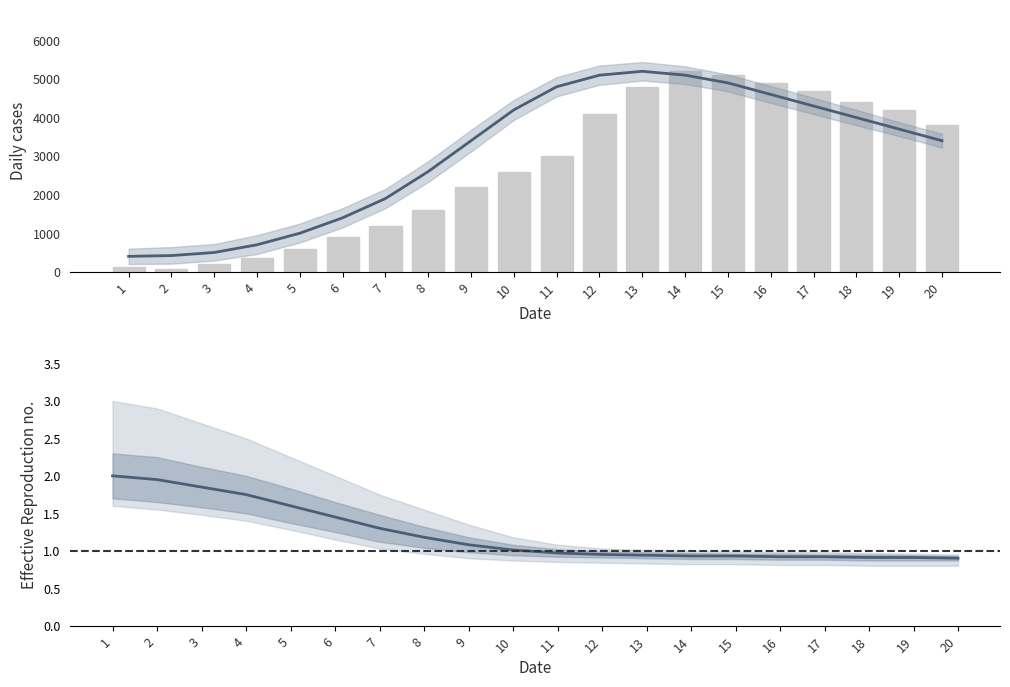

Reading left to right, extract all data points from this chart.

ID: 2.0	1.9	1.9	1.8	1.6	1.4	1.3	1.2	1.1	1.0	1.0	0.9	0.9	0.9	0.9	0.9	0.9	0.9	0.9	0.9
Monto bruto: 120.0	80.0	200.0	350.0	600.0	900.0	1200.0	1600.0	2200.0	2600.0	3000.0	4100.0	4800.0	5200.0	5100.0	4900.0	4700.0	4400.0	4200.0	3800.0